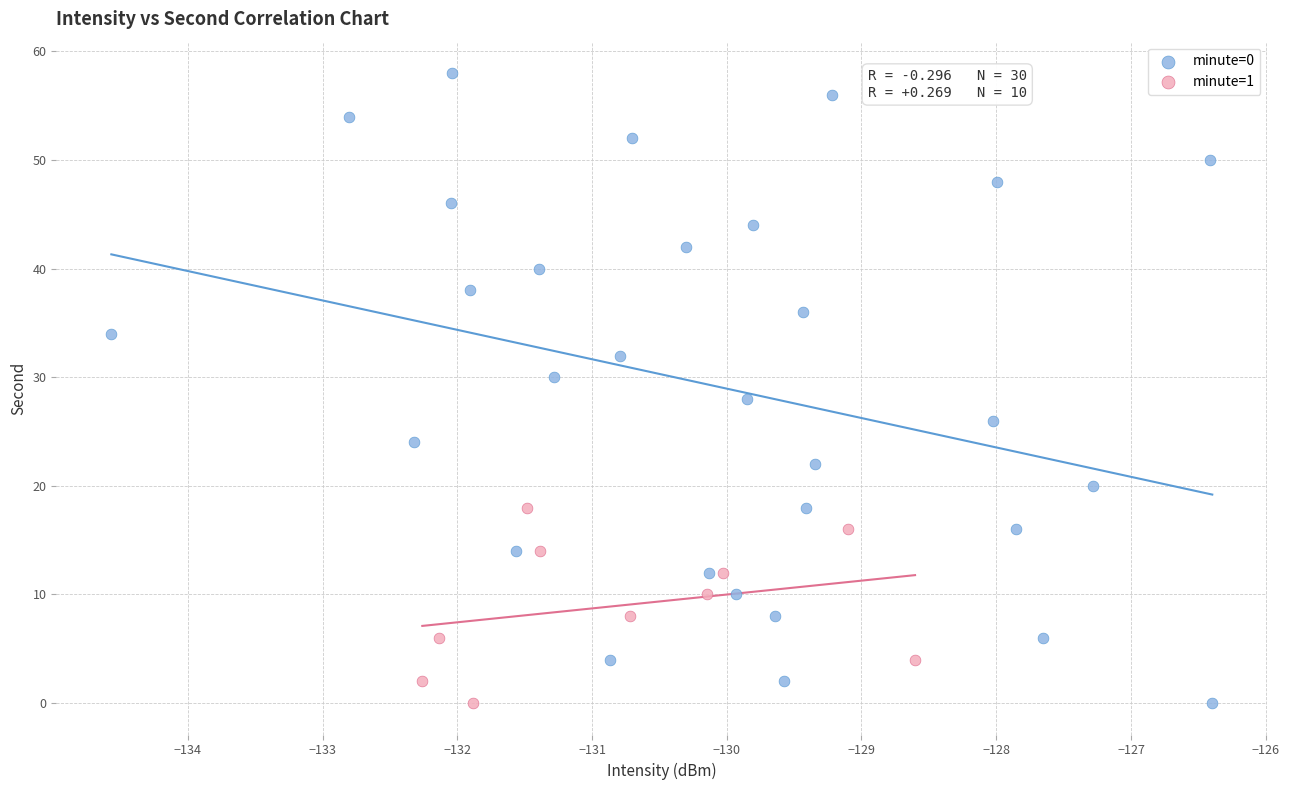

Which series reaches the maximum Y coordinate?

minute=0